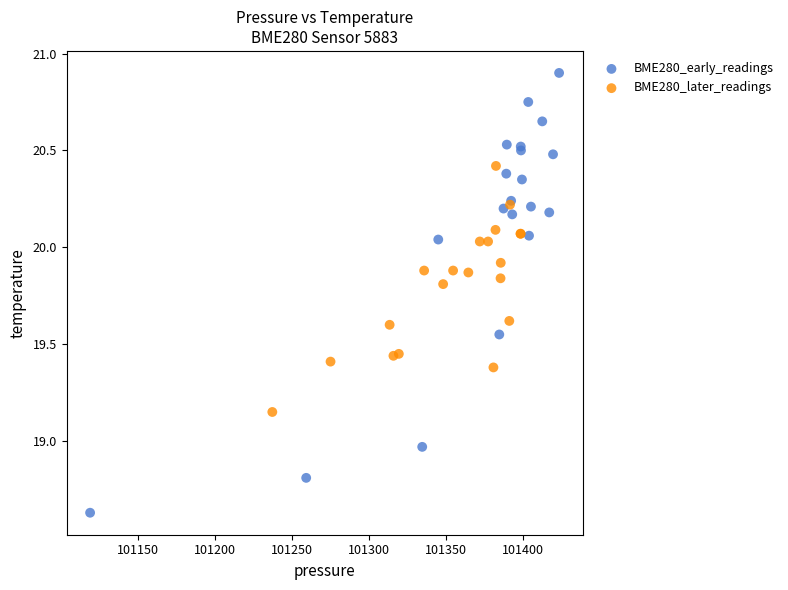

Which series contains the highest Y value?

BME280_early_readings